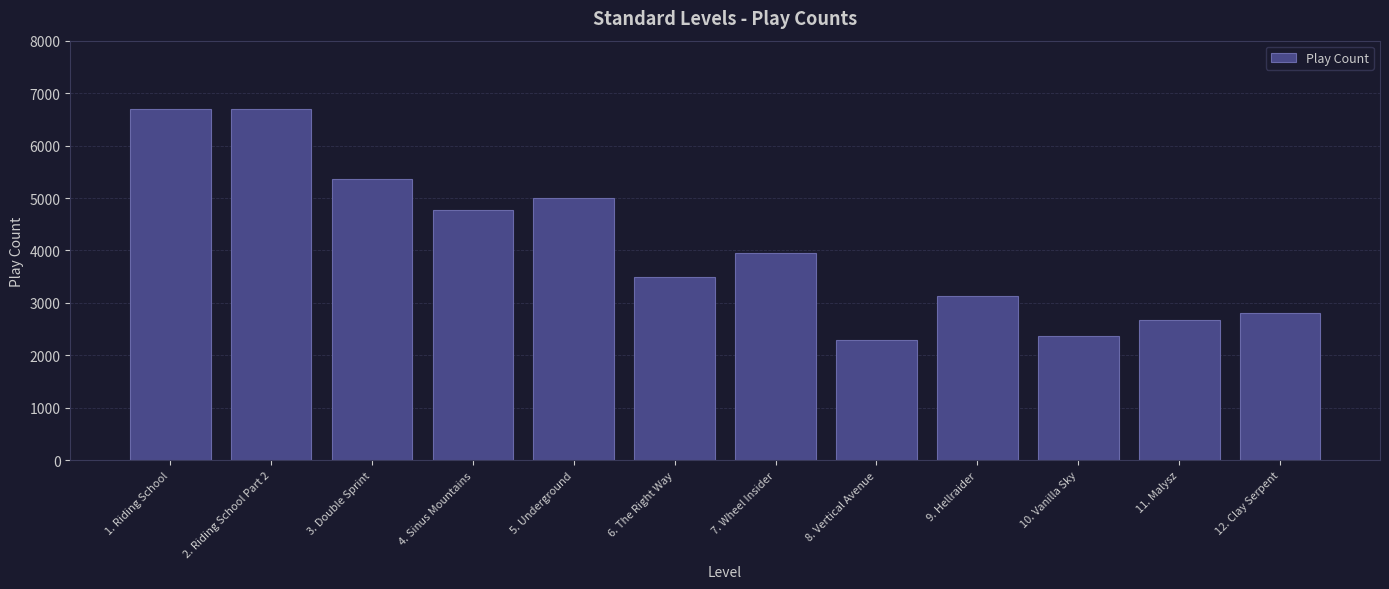

What is the greatest value displayed?

6693